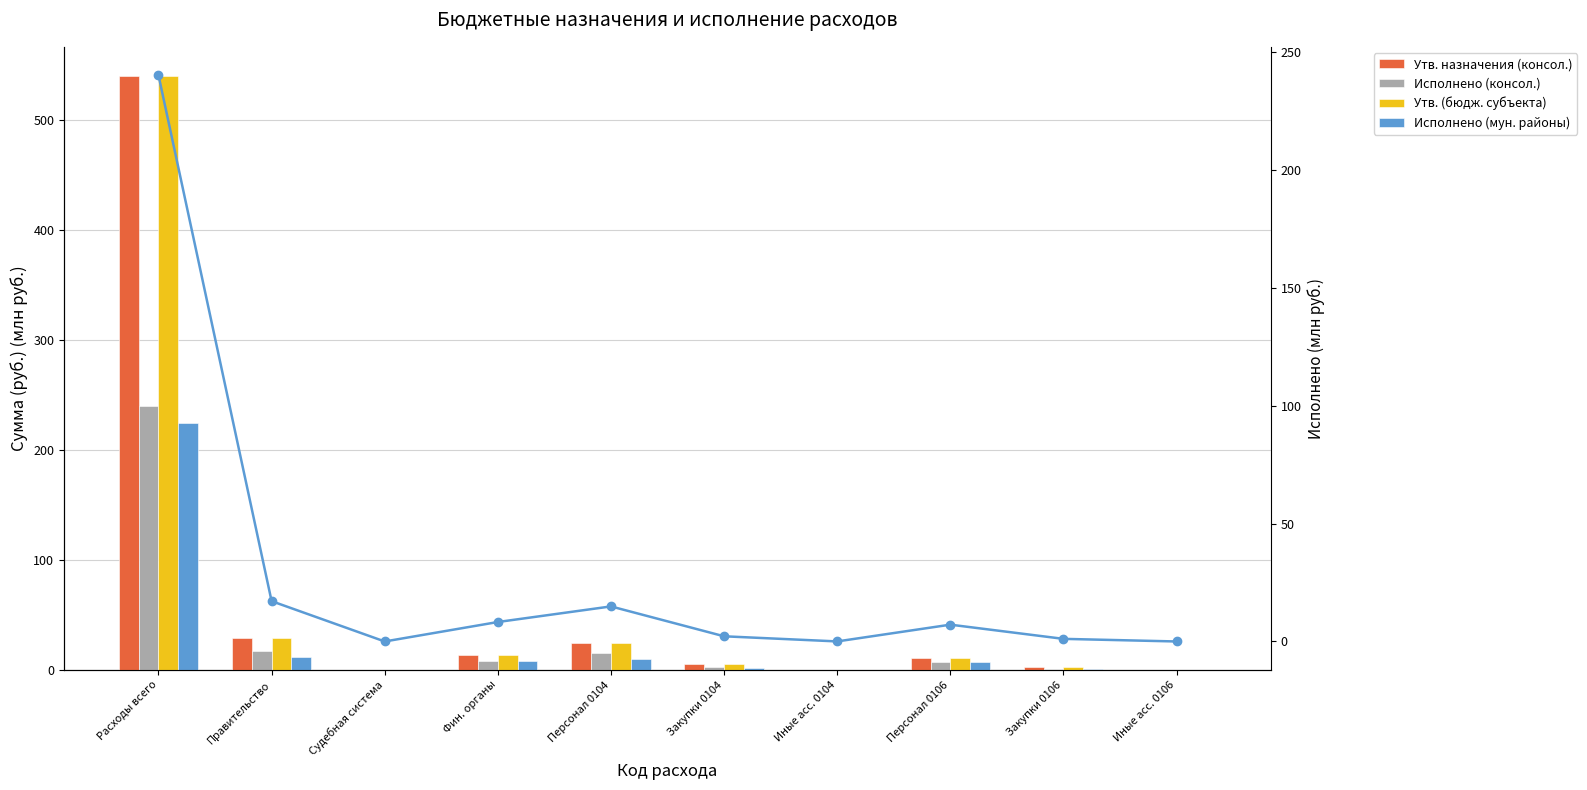

At which label is Исполнено (мун. районы) closest to 112?

Правительство